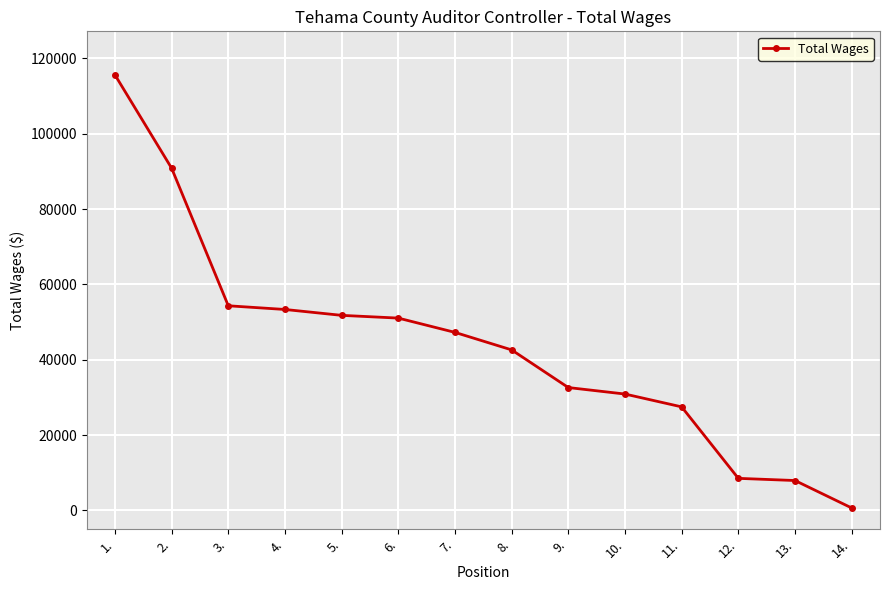

What is the change in value from 2. to 7.?

-43587